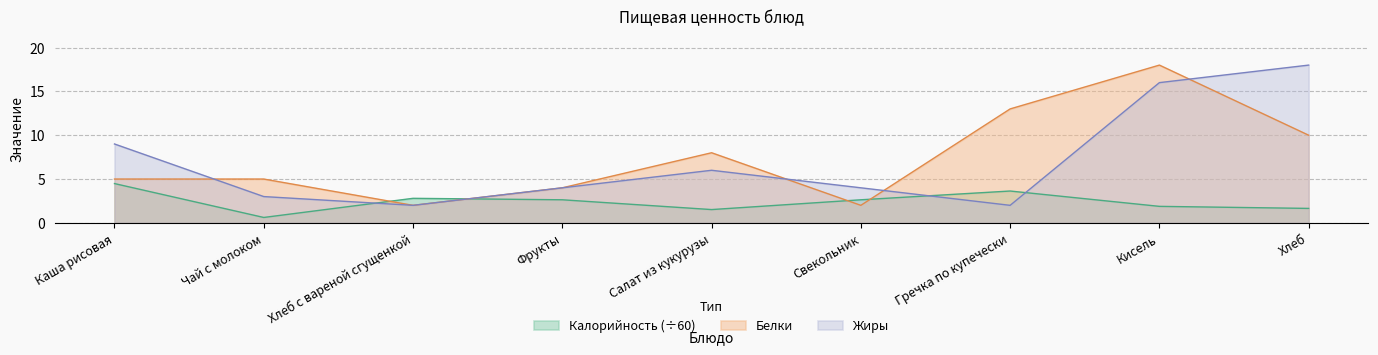

At which category is the sum across all series the highest?

Кисель